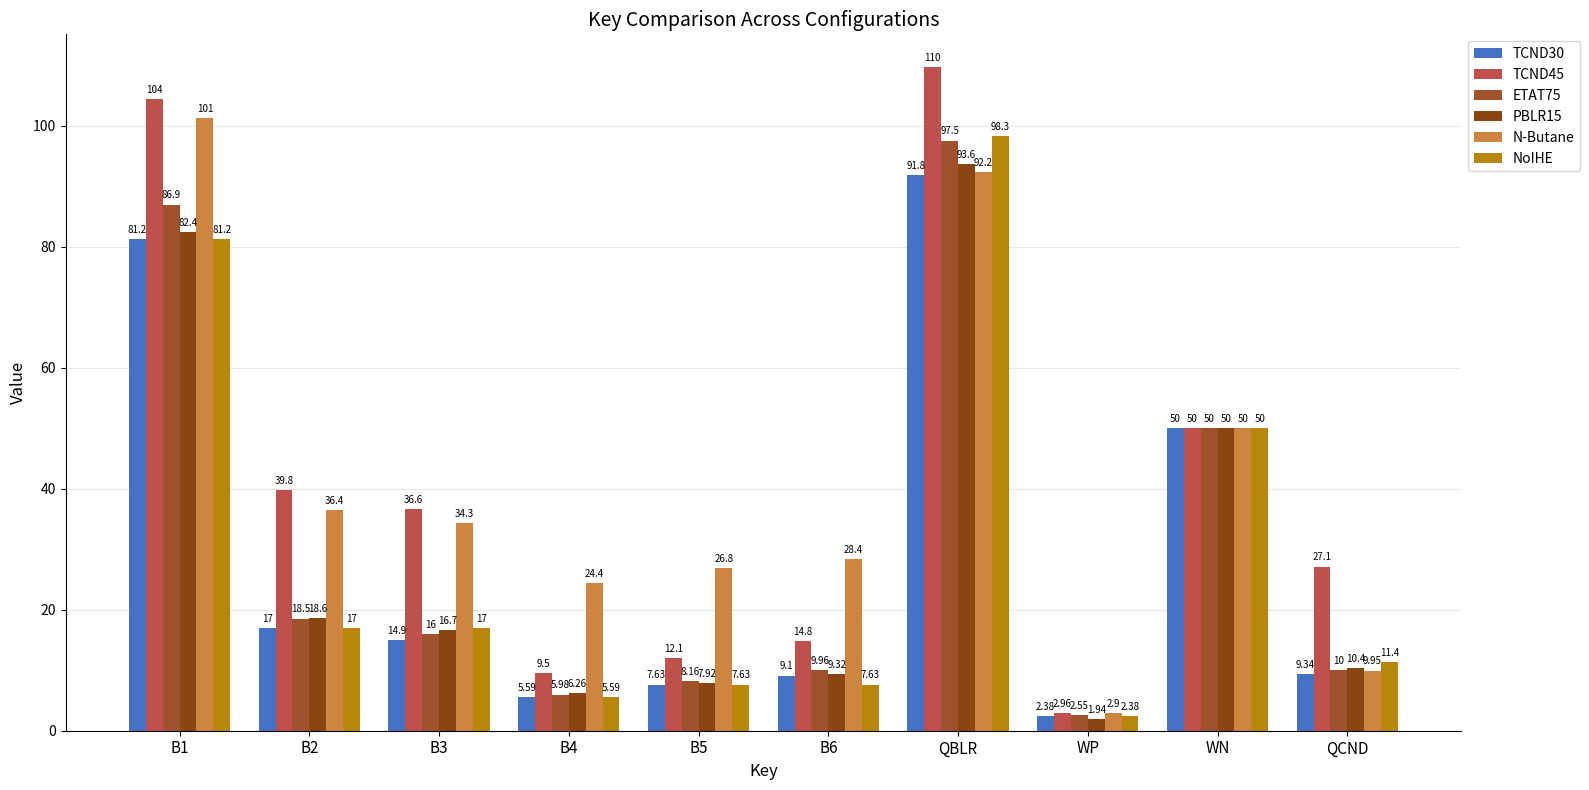

What is the difference between the TCND30 values at B5 and QBLR?

84.2